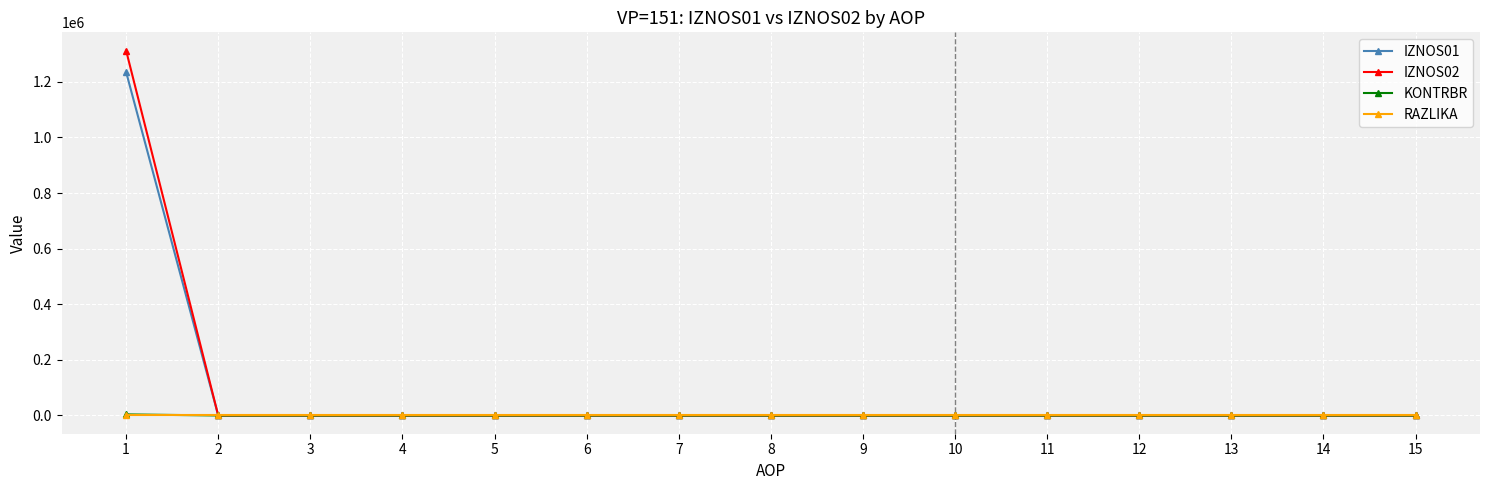

Which series has the widest spread of values?

IZNOS02